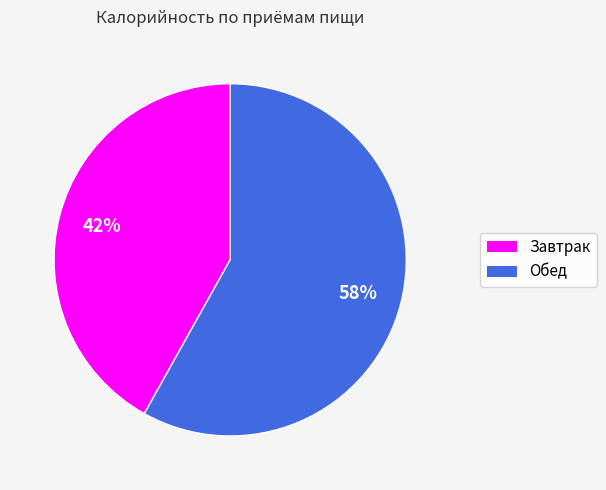

True or false: Завтрак accounts for 42% of the total.

True